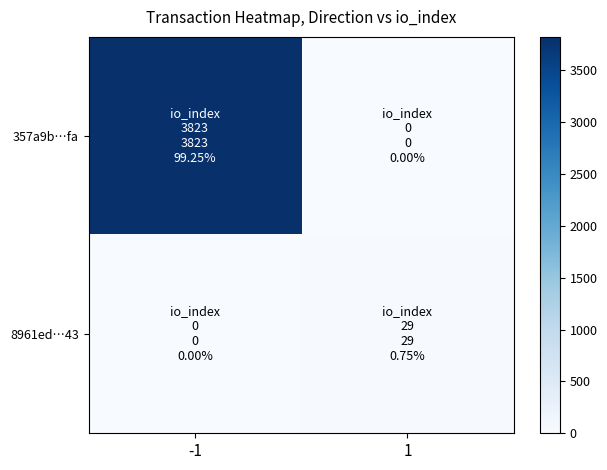

Reading right to left, what are all the values shown in this chart?

357a9b…fa: 1=0	-1=3823
8961ed…43: 1=29	-1=0